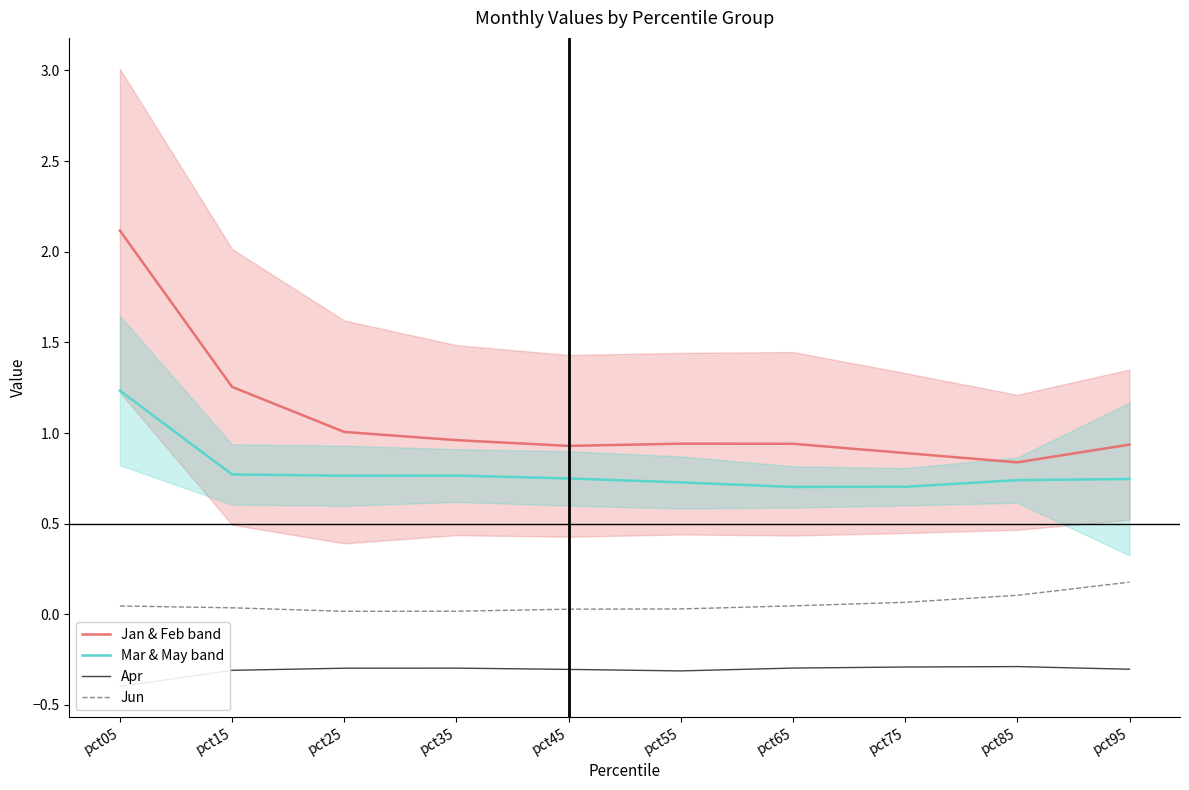

What is the smallest value displayed?

-0.4